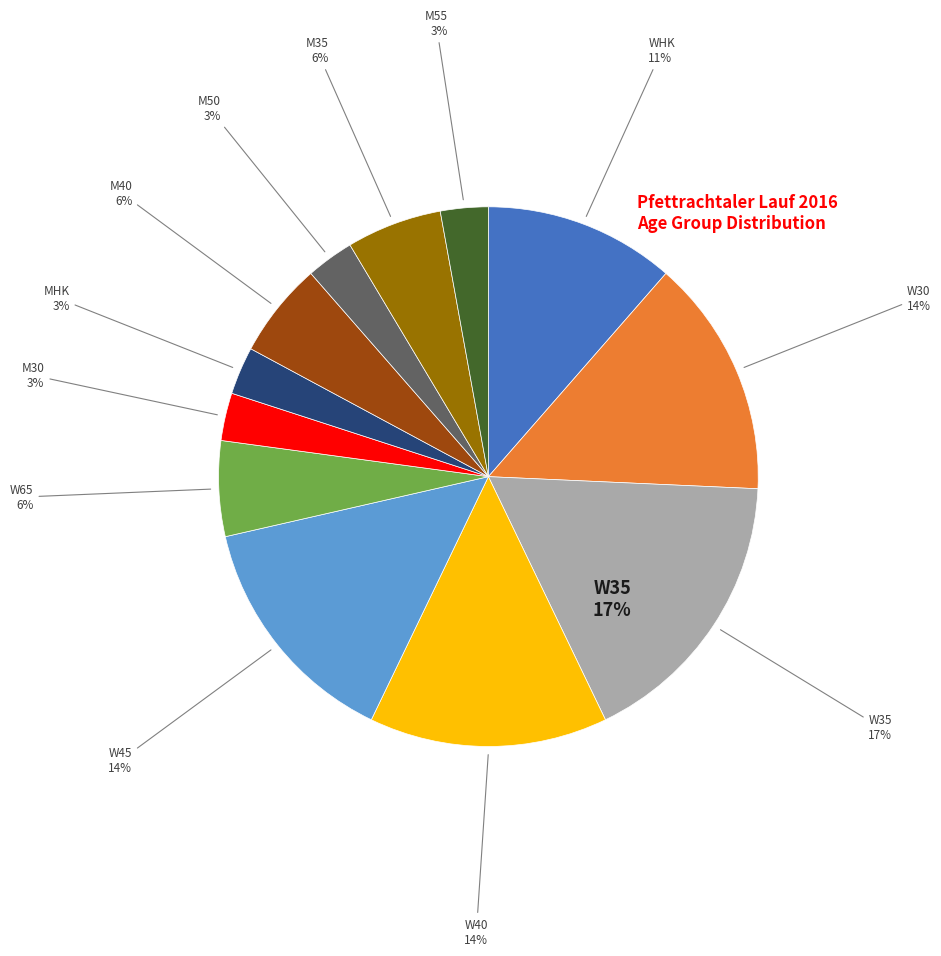

Is it true that M40 is 1% of the pie?

False